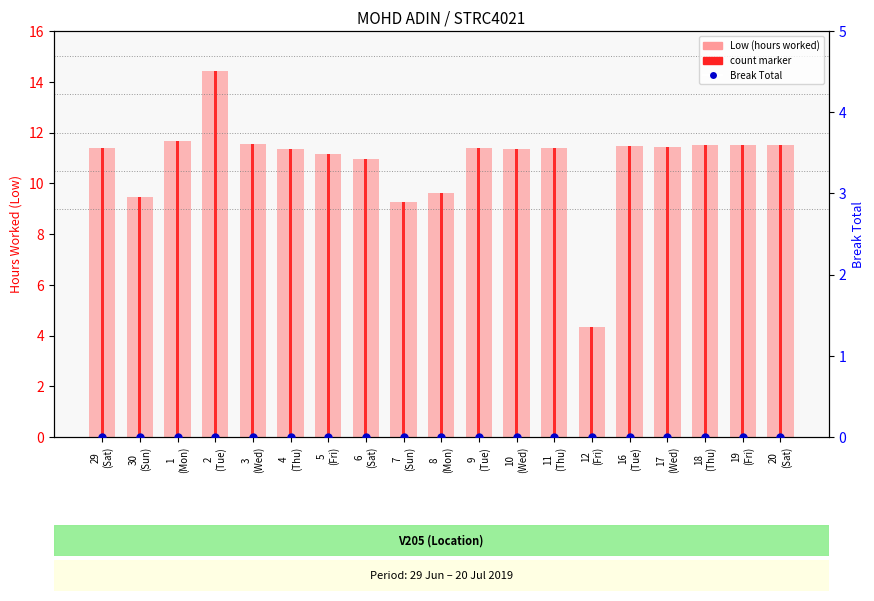

List the series in order of their peak value, highest first.

Low (hours worked), Break Total